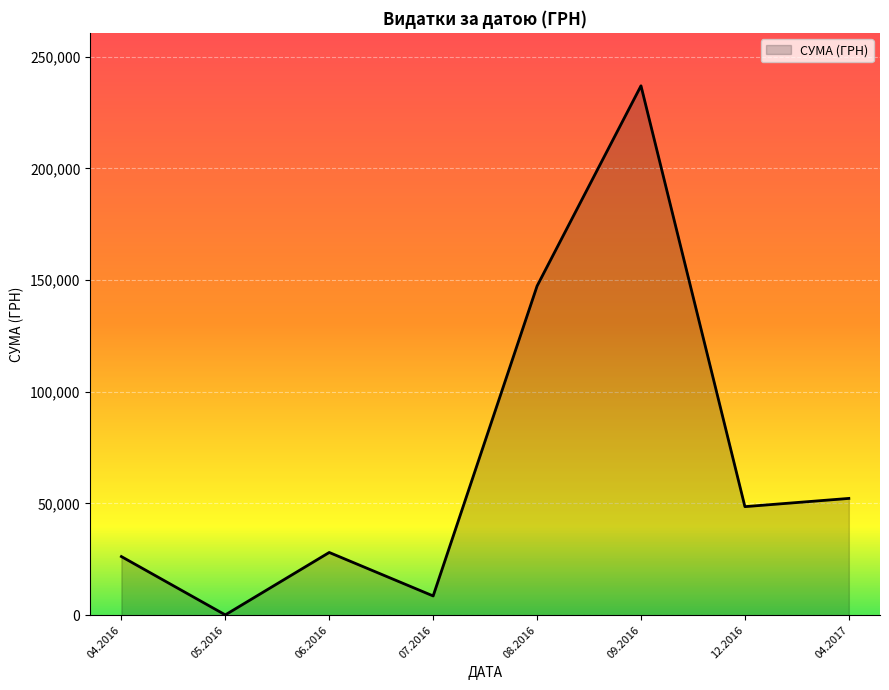

What is the difference between the maximum and minimum values?

236834.7